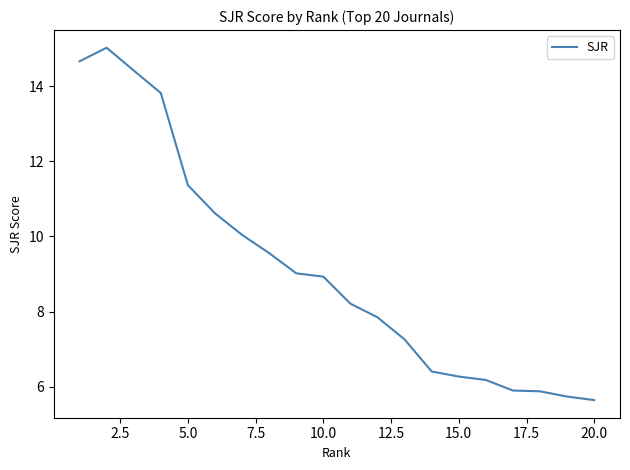

What is the greatest value displayed?

15.0